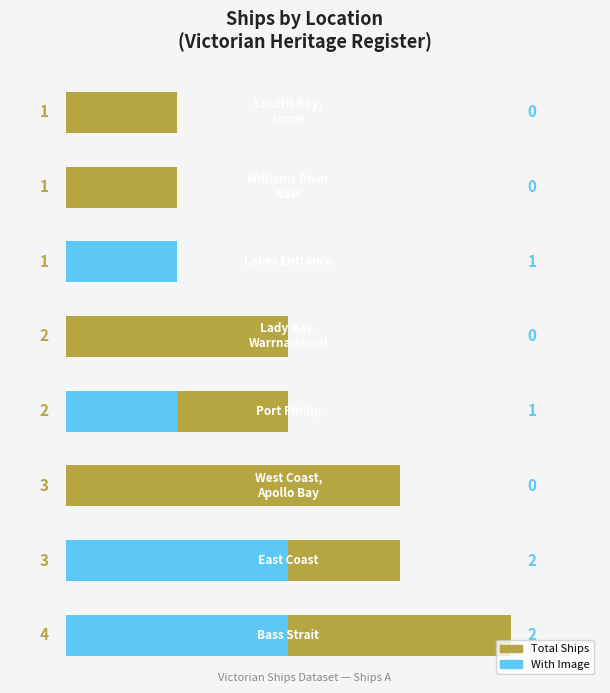

Count the number of data series in this chart.

2